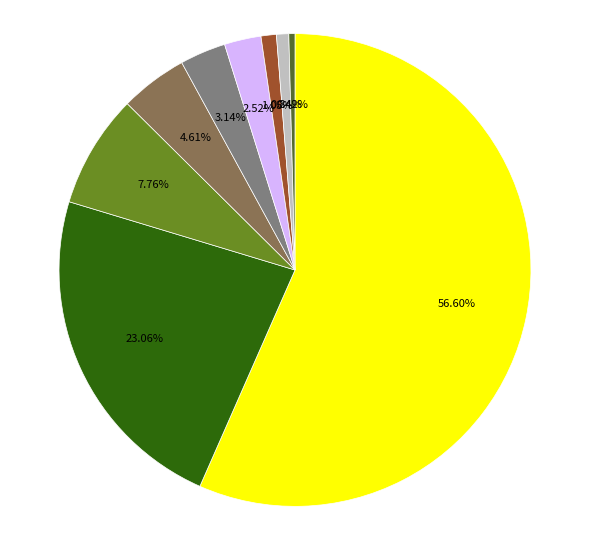

Does any single category account for the majority?

Yes